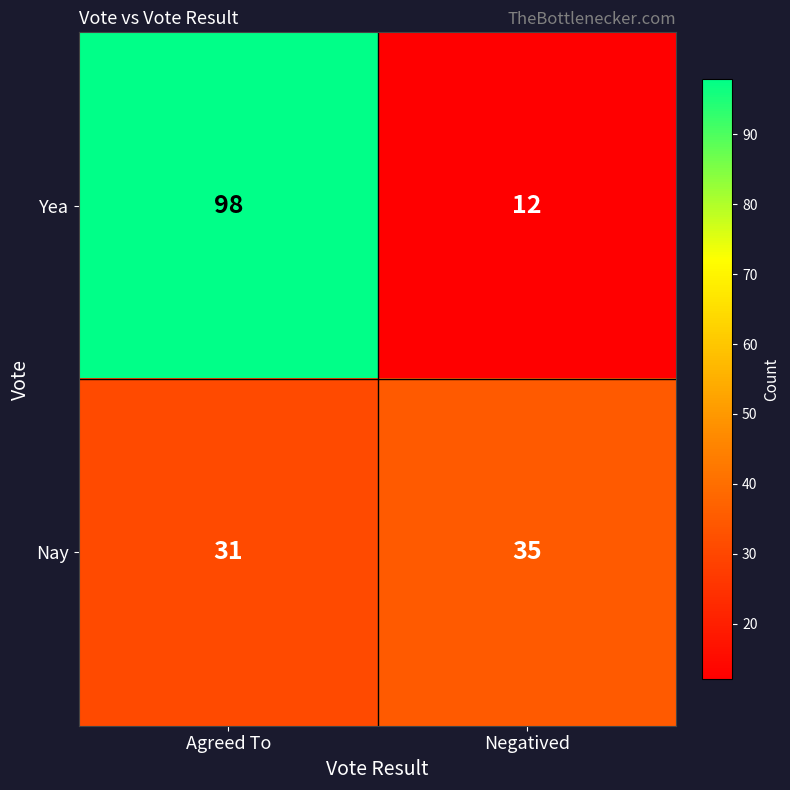

At which label is Nay closest to 33?

Agreed To